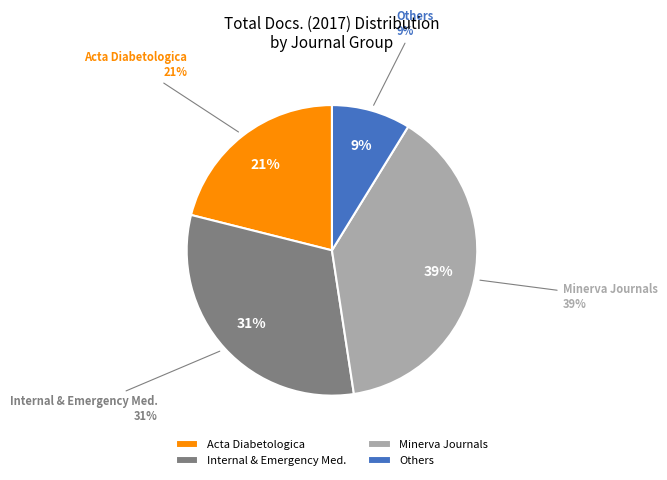

Is it true that Minerva Endocrinology is 19% of the pie?

False